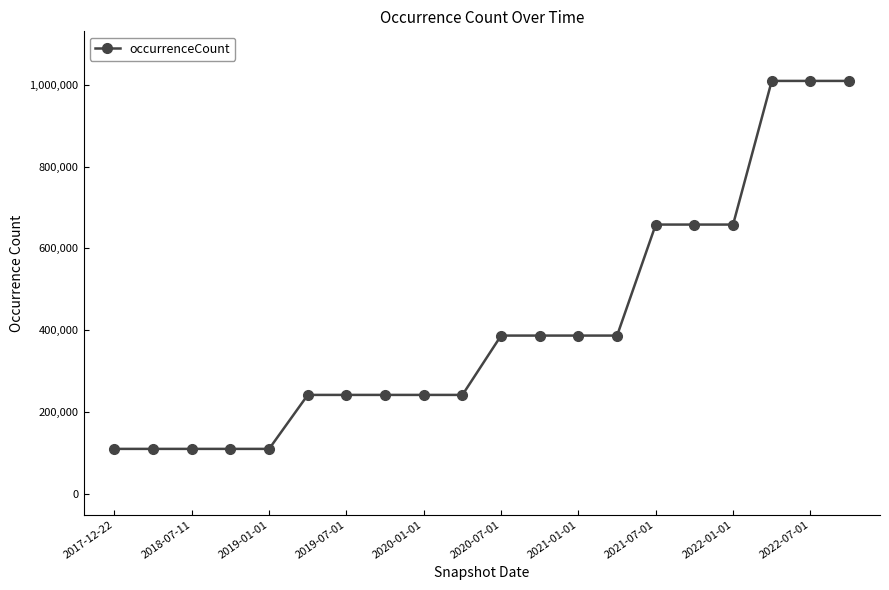

What is the value of the 4th point from the left?

110412